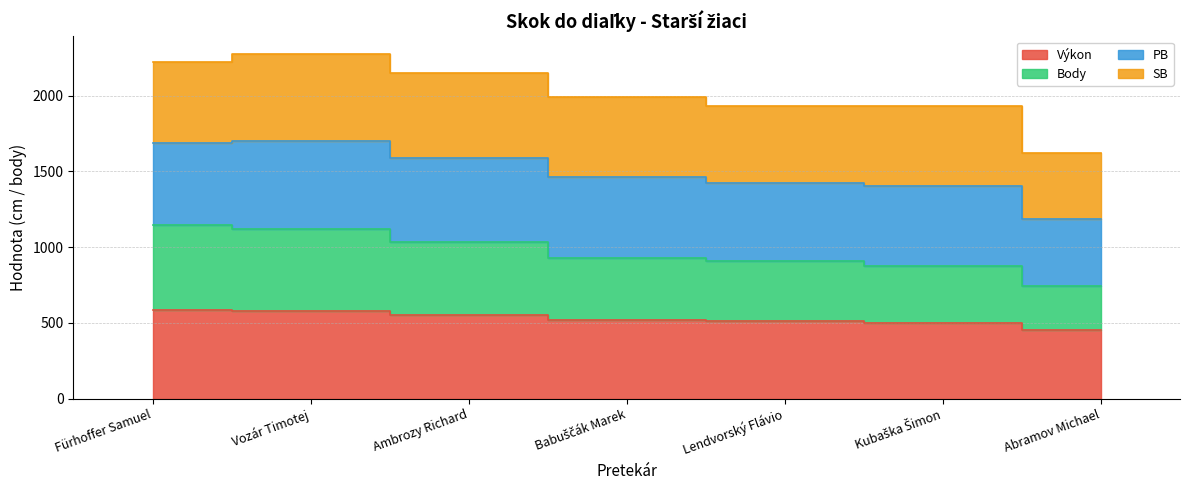

What is the smallest value displayed?

451